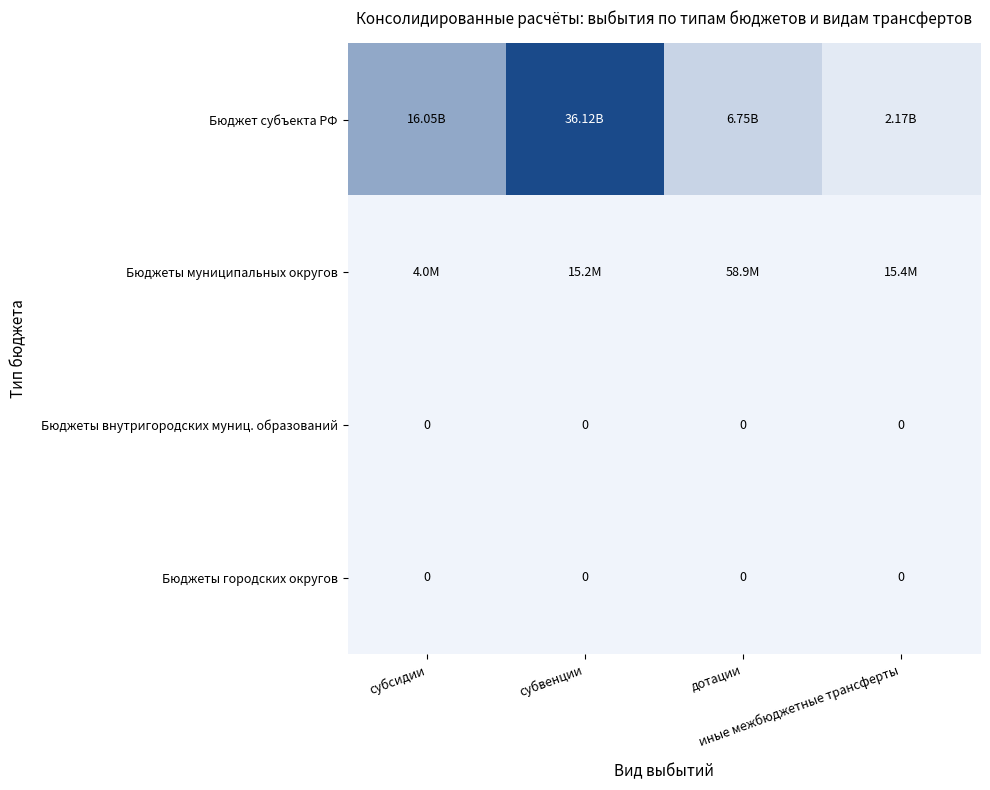

Rank the categories by Бюджеты муниципальных округов value from lowest to highest.

субсидии, субвенции, иные межбюджетные трансферты, дотации